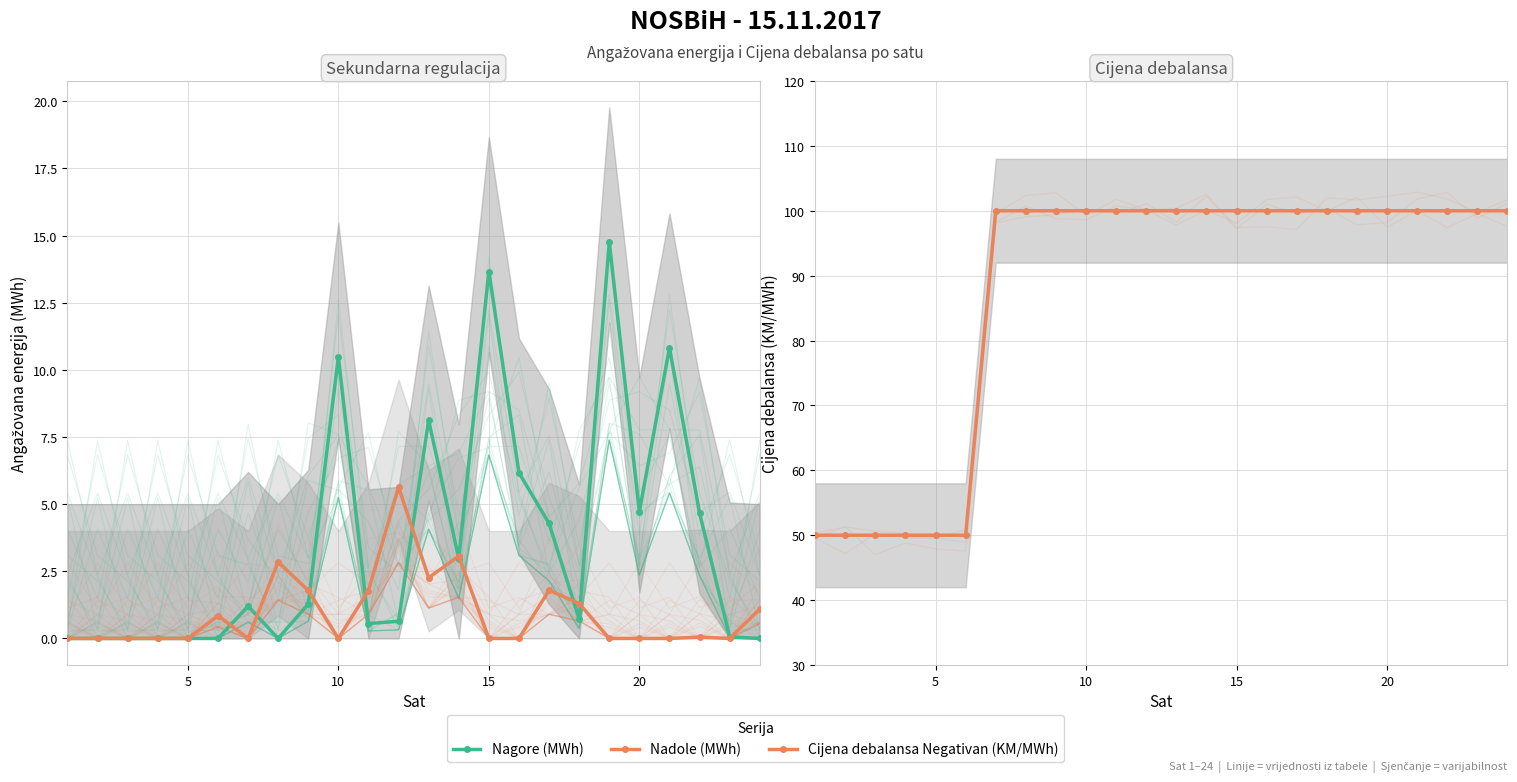

Between 19 and 22, which series saw the biggest shift?

Nagore (MWh)